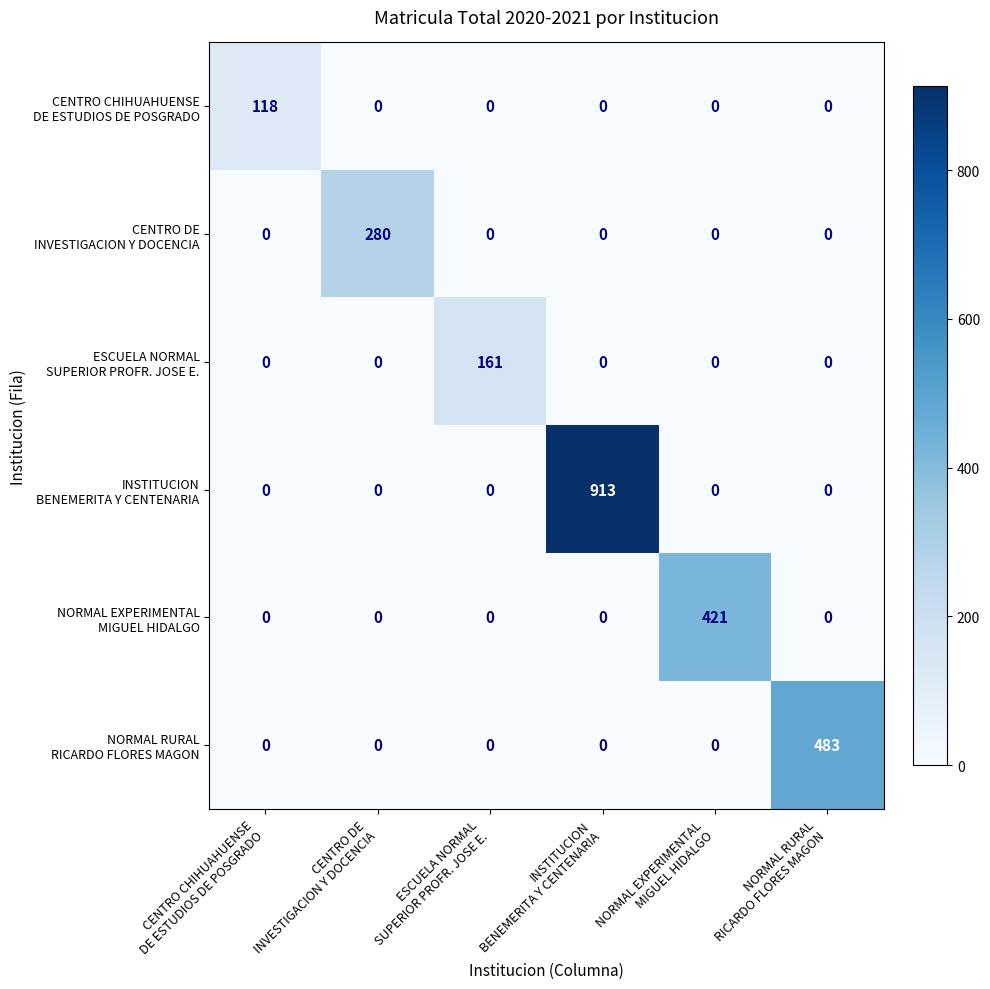

At how many categories does at least one series exceed 412?

3